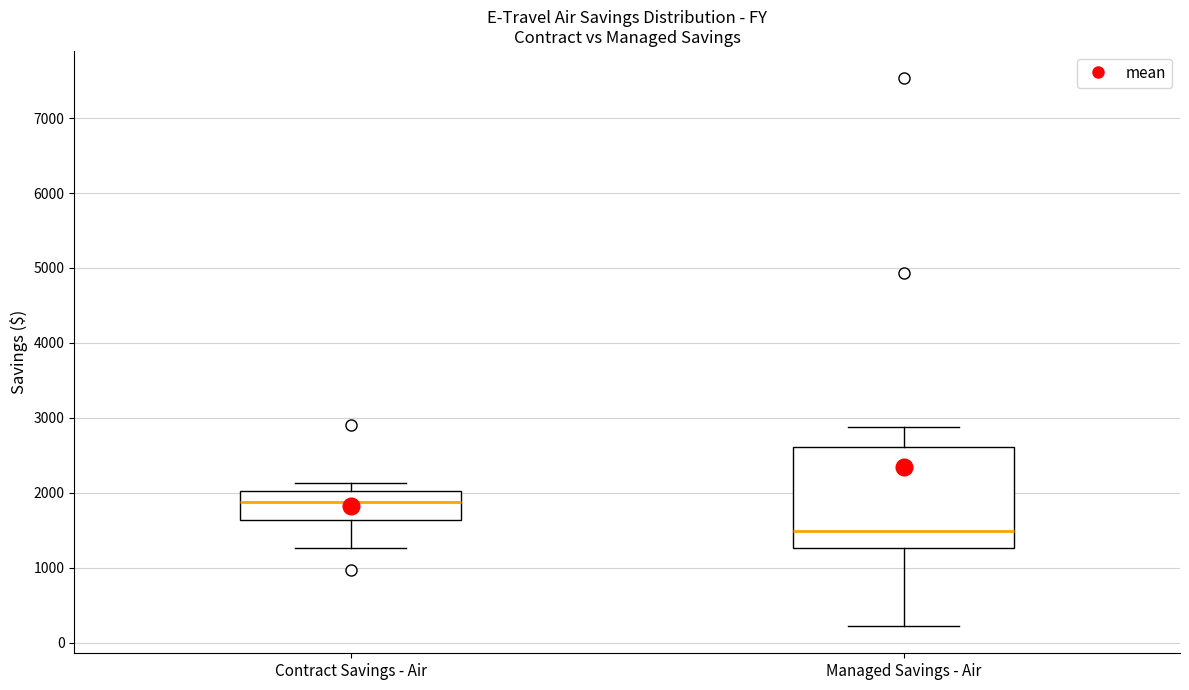

Reading left to right, read every box against the y-axis: the position of its median line, the range the box covers, and the ends of its whiskers. The values are not printed on the chart, so give them approximately, as read against the axis.

Contract Savings - Air: median 1900, box 1600 to 2000, whiskers 1300 to 2100
Managed Savings - Air: median 1500, box 1300 to 2600, whiskers 200 to 2900